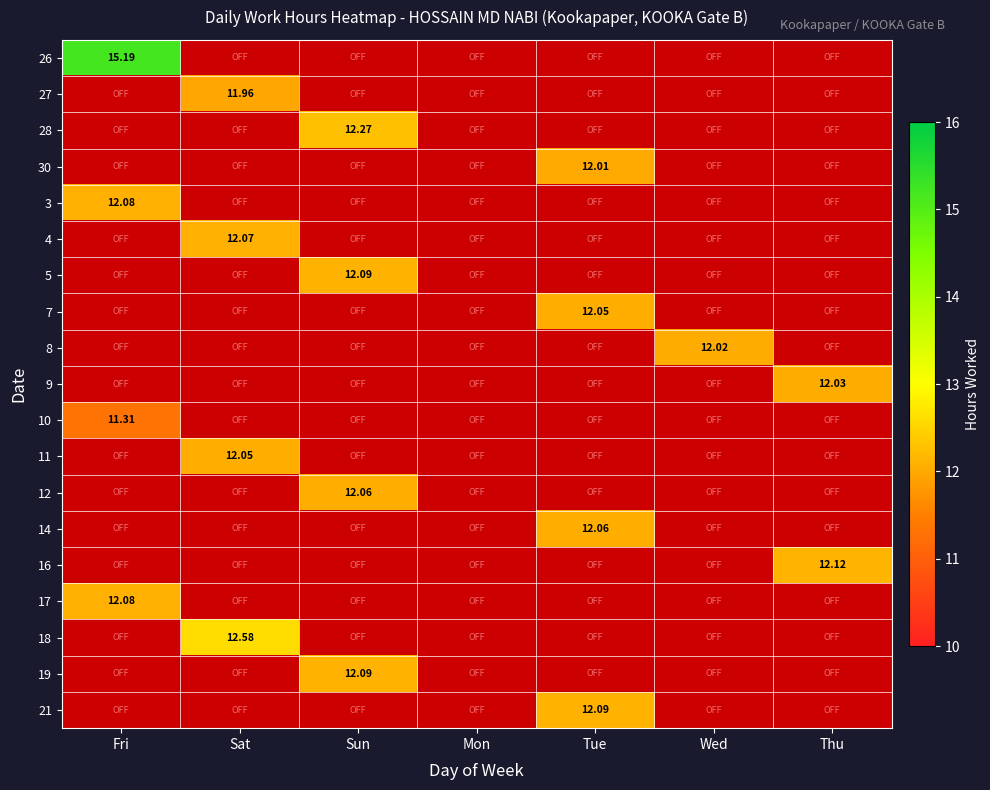

What is the highest value of the 12 series?

12.1